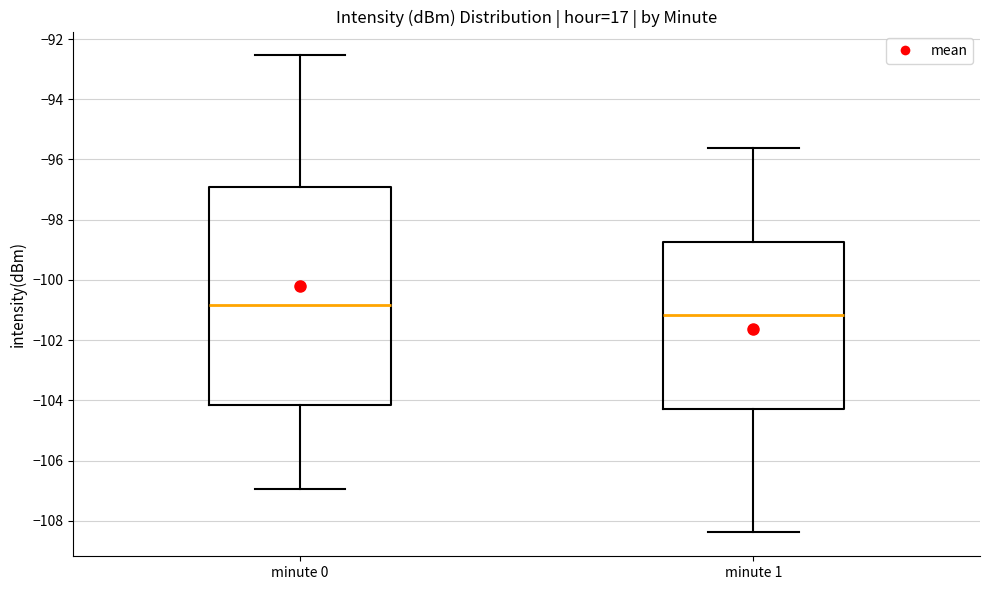

Reading left to right, read every box against the y-axis: the position of its median line, the range the box covers, and the ends of its whiskers. The values are not printed on the chart, so give them approximately, as read against the axis.

minute 0: median -100.8, box -104.2 to -96.8, whiskers -107.0 to -92.6
minute 1: median -101.2, box -104.2 to -98.8, whiskers -108.4 to -95.6